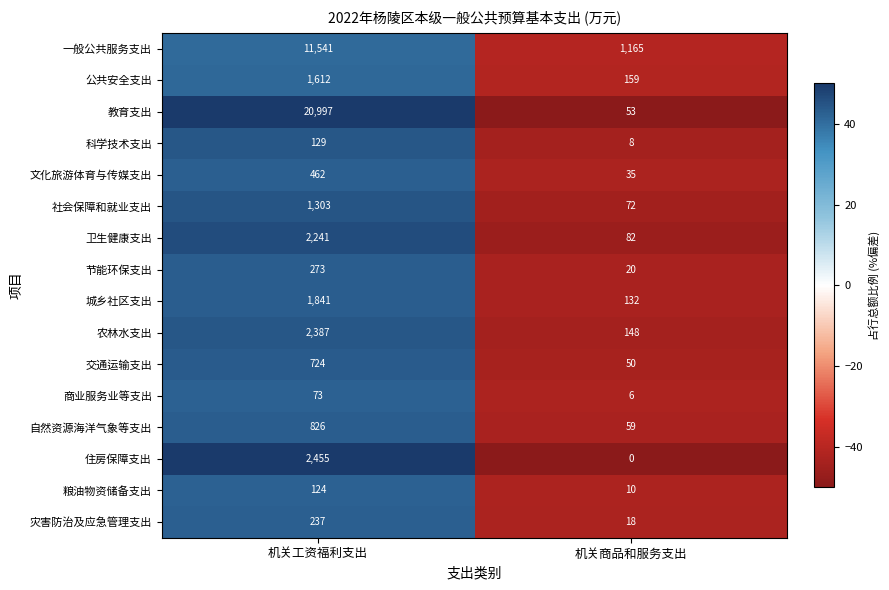

What value does the 商业服务业等支出 series have at 机关工资福利支出, to the nearest 10?

70